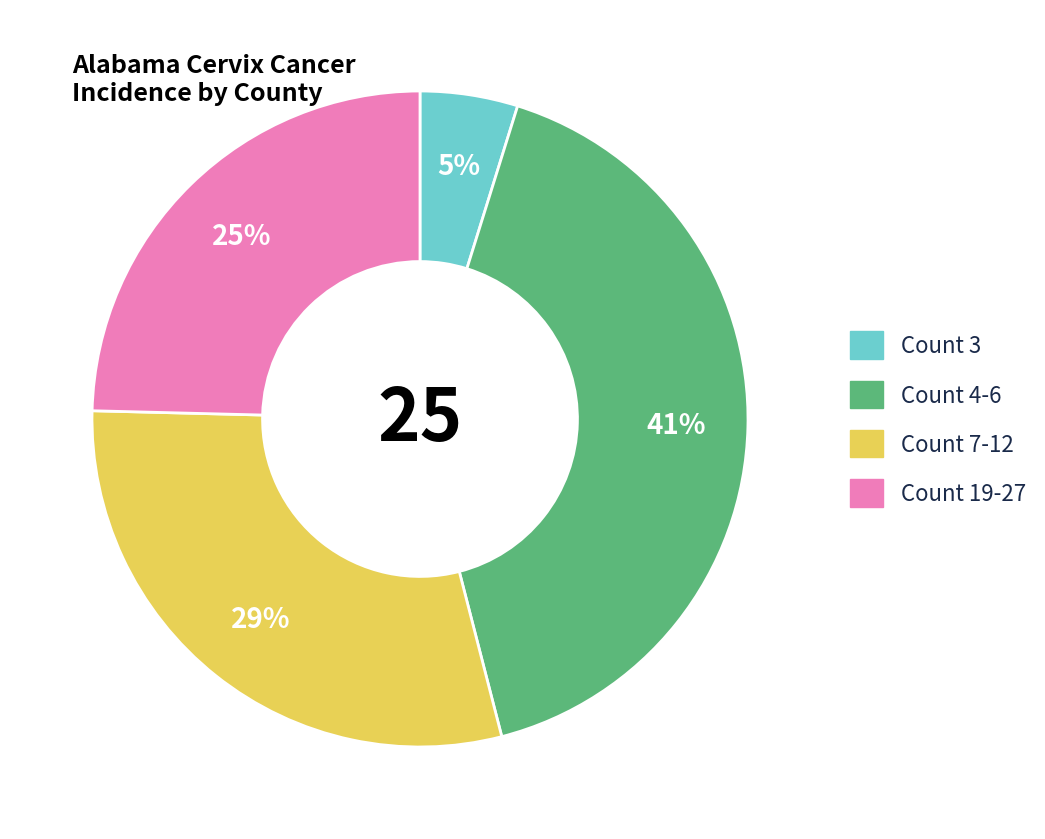

To the nearest percent, what is the average slice percentage?

25%